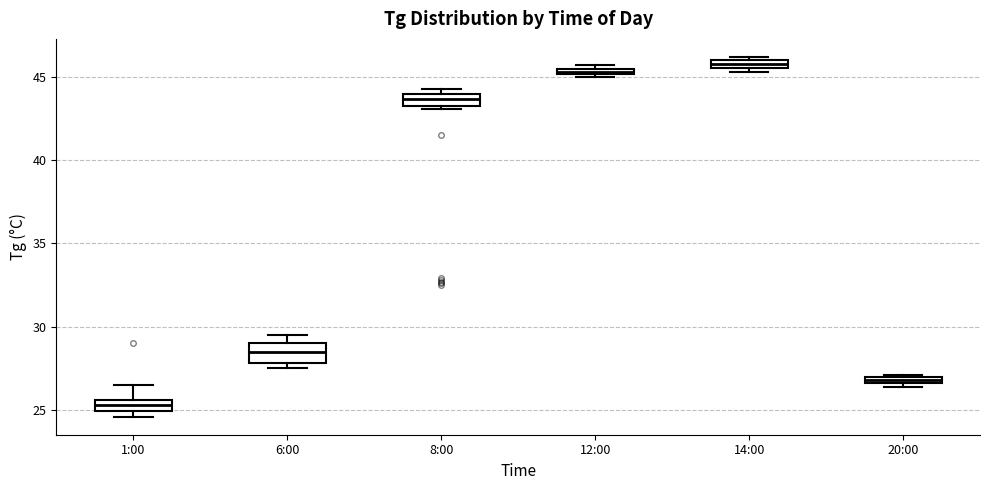

Where is the upper edge of the box for 6:00 on the y-axis? The values are not printed on the chart, so give them approximately, as read against the axis.

29.0